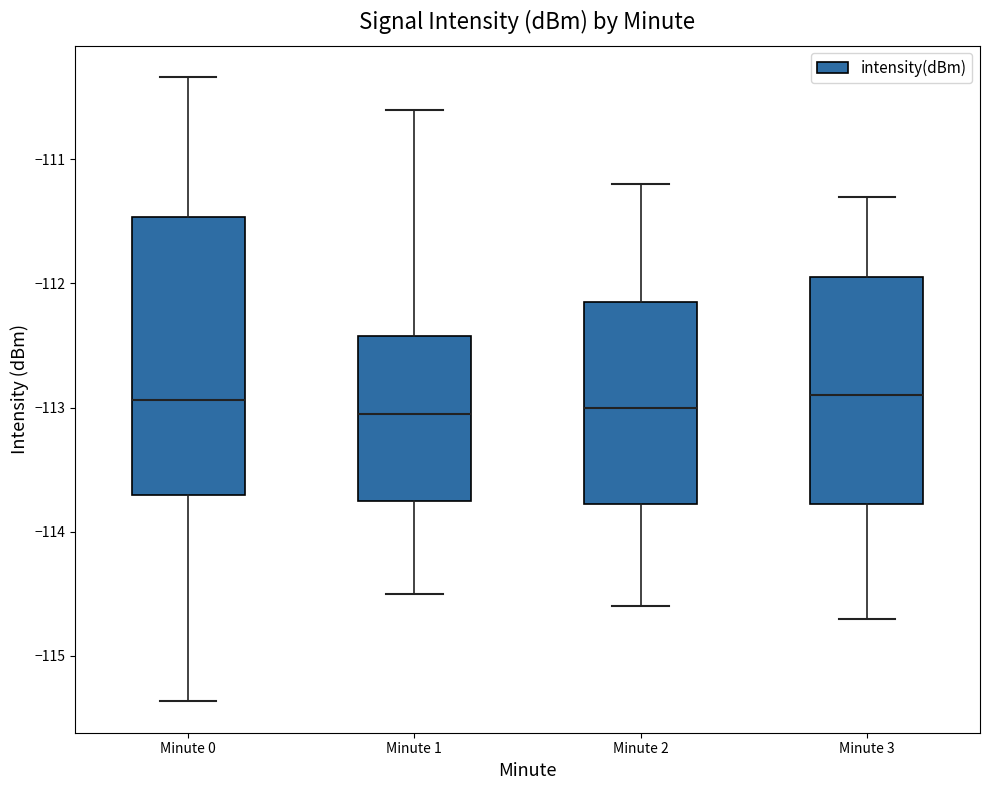

Which box is the tallest, from its lower edge to its upper edge?

Minute 0